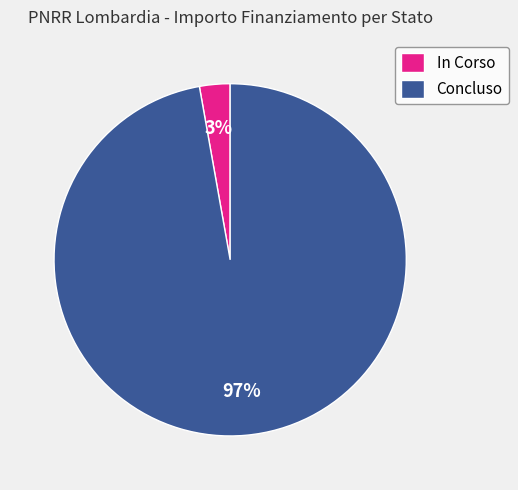

To the nearest percent, what percentage of the pie is In Corso?

3%